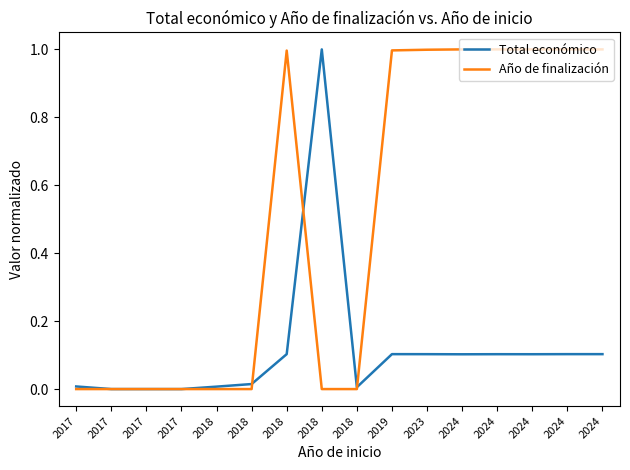

At 2018, list the series in order from smallest to largest.

Año de finalización, Total económico